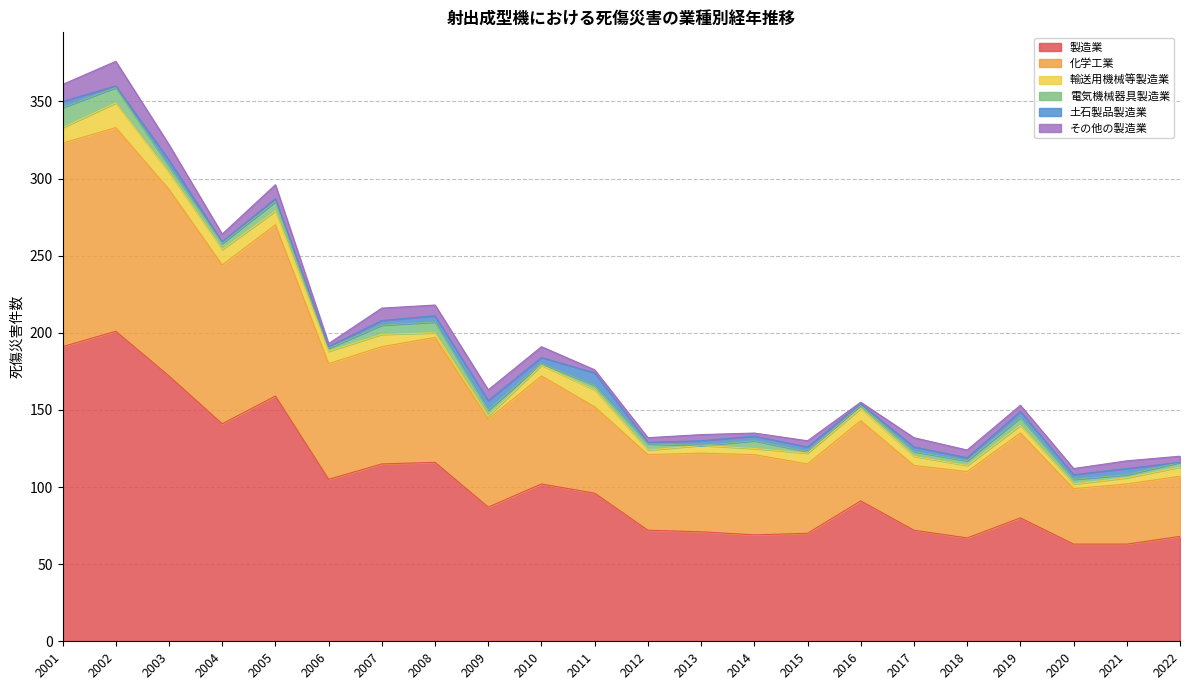

What is the sum of all 製造業 values?

2271